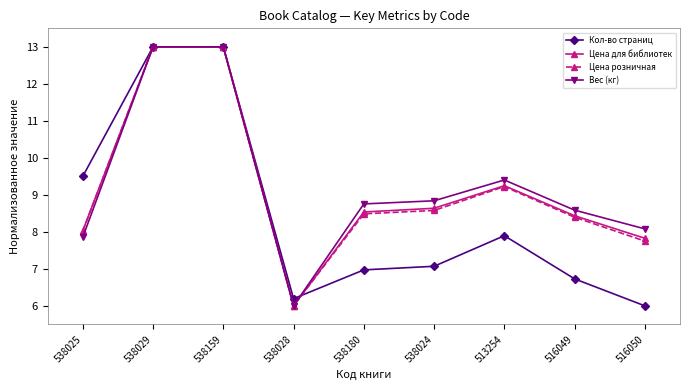

Reading right to left, list all the values displayed in this chart.

Кол-во страниц: 516050=6.0	516049=6.7	513254=7.9	538024=7.1	538180=7.0	538028=6.2	538159=13.0	538029=13.0	538025=9.5
Цена для библиотек: 516050=7.8	516049=8.4	513254=9.2	538024=8.6	538180=8.5	538028=6.0	538159=13.0	538029=13.0	538025=8.0
Цена розничная: 516050=7.8	516049=8.4	513254=9.2	538024=8.6	538180=8.5	538028=6.0	538159=13.0	538029=13.0	538025=8.0
Вес (кг): 516050=8.1	516049=8.6	513254=9.4	538024=8.8	538180=8.8	538028=6.0	538159=13.0	538029=13.0	538025=7.9